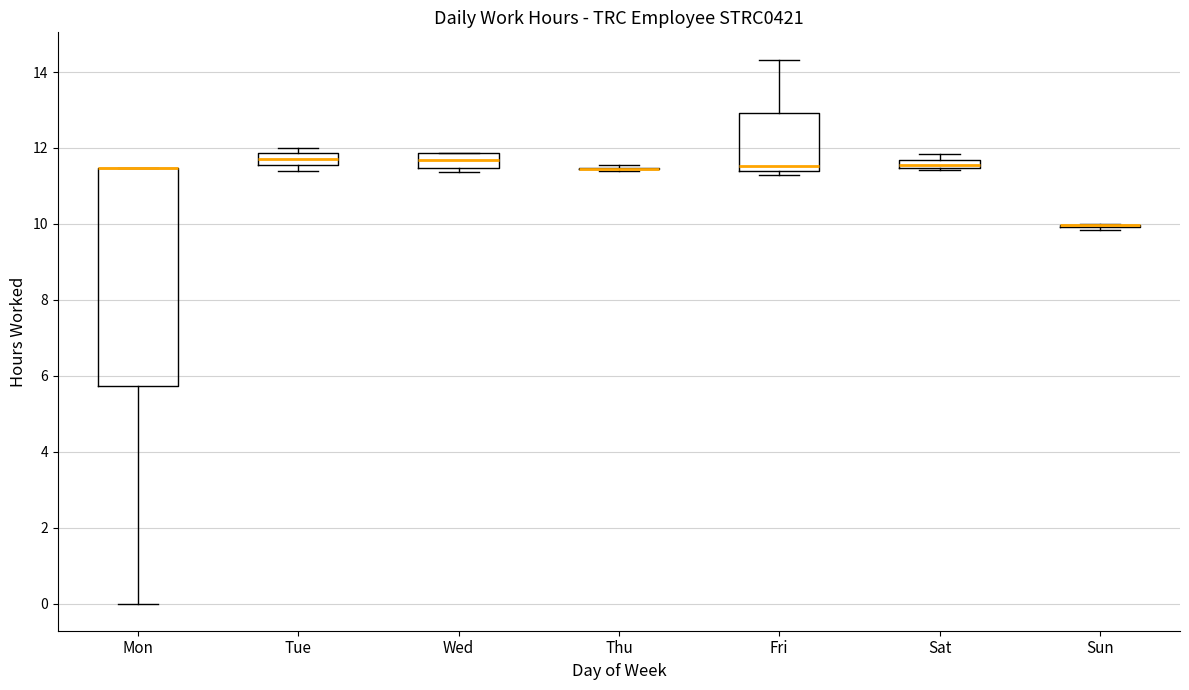

Which box is the tallest, from its lower edge to its upper edge?

Mon